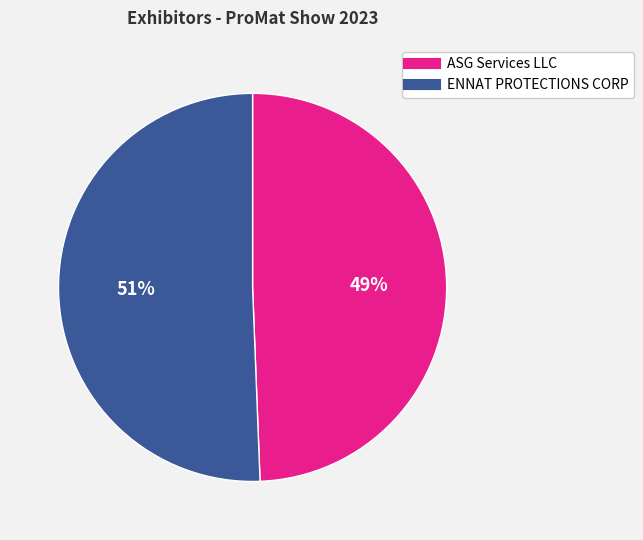

The ENNAT PROTECTIONS CORP slice represents 51% of the pie. True or false?

True